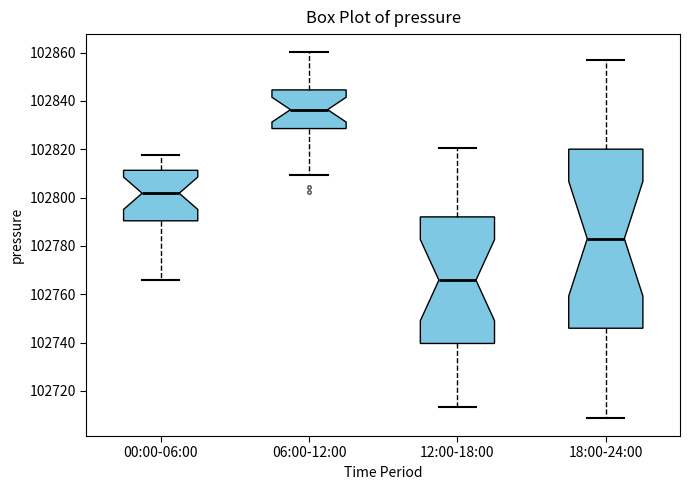

Where is the upper edge of the box for 06:00-12:00 on the y-axis? The values are not printed on the chart, so give them approximately, as read against the axis.

102844